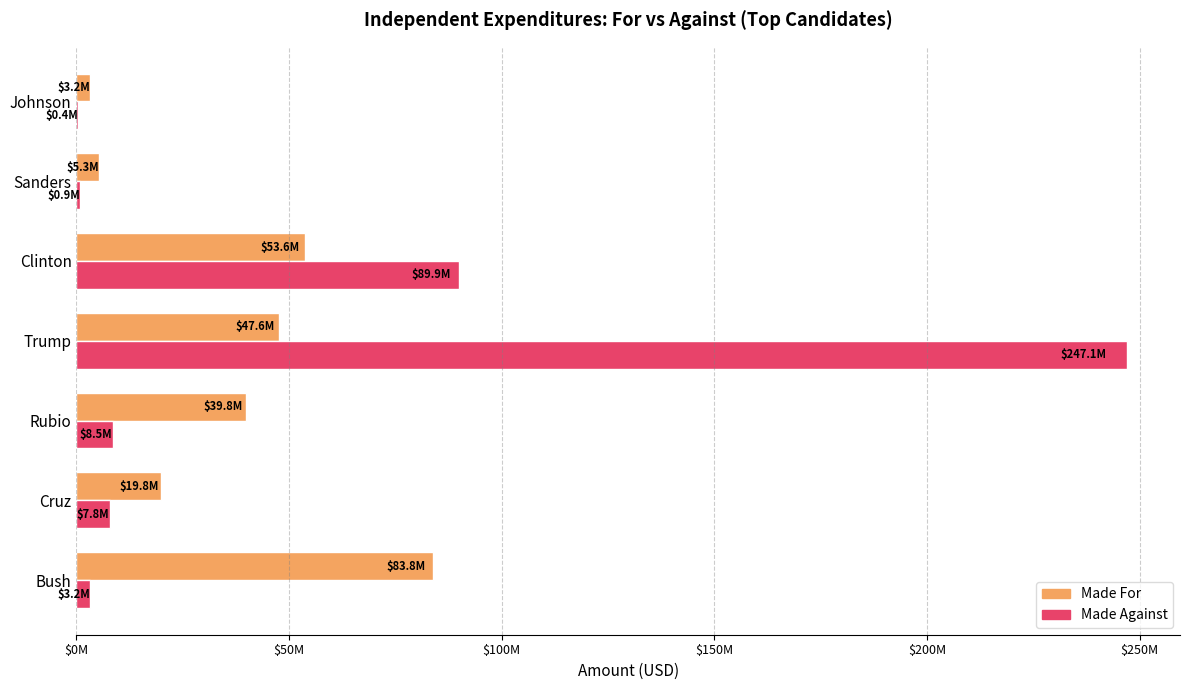

Where is Made Against nearest to the value 123755723?

Clinton